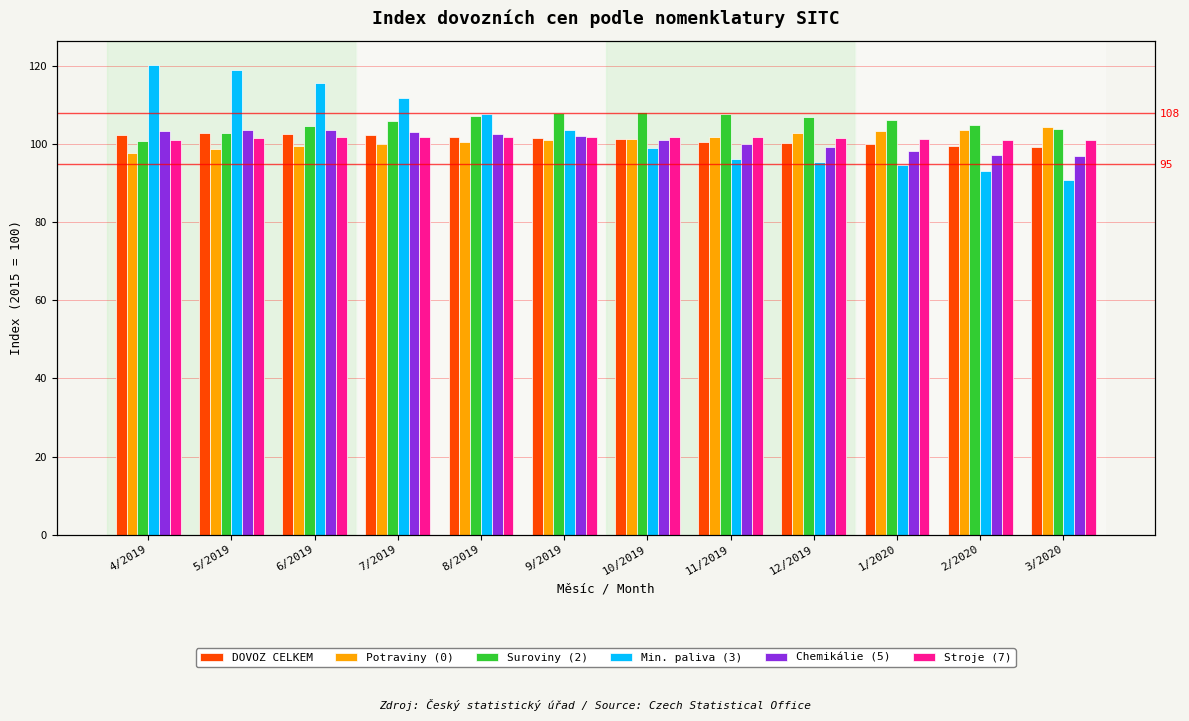

What is the smallest value displayed?

90.7